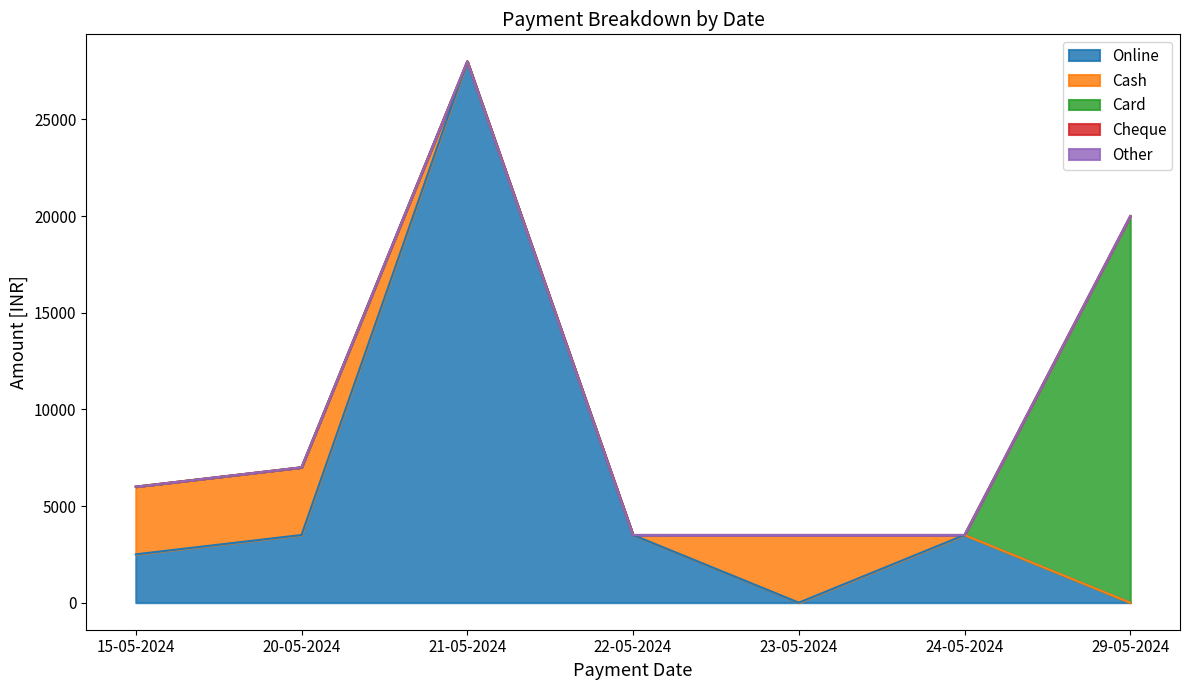

Does the chart have visible grid lines?

No